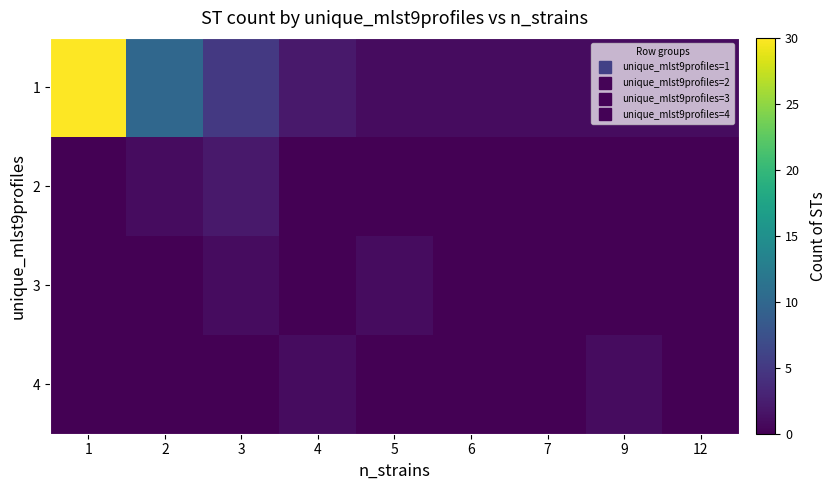

At how many categories does at least one series exceed 25?

1